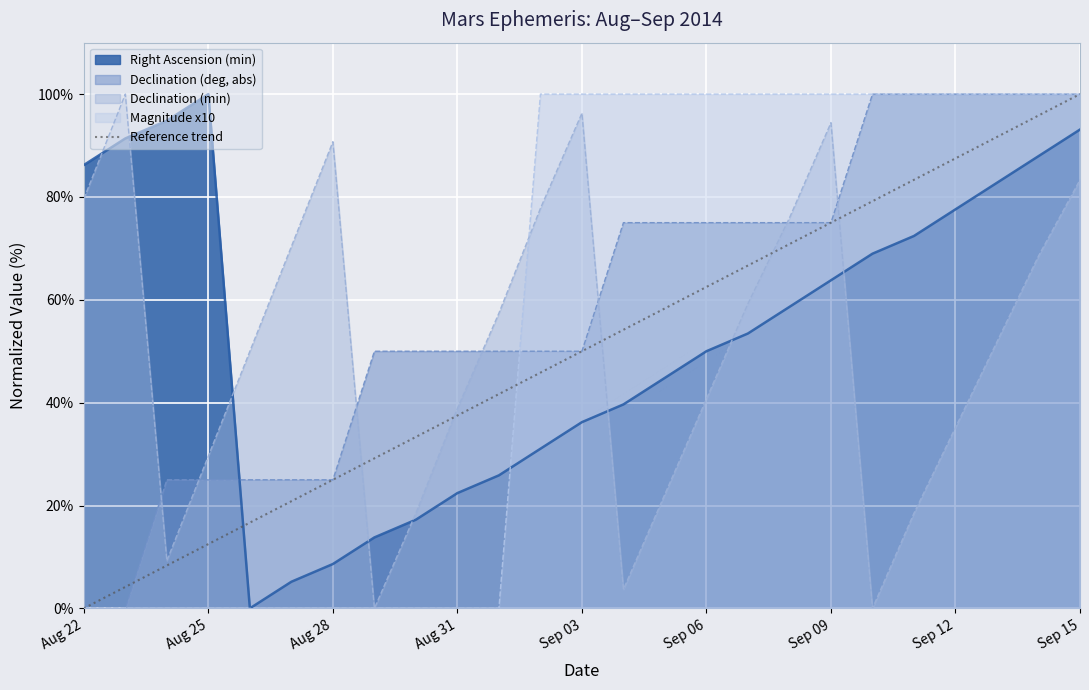

What is the maximum value shown in the chart?

100.0